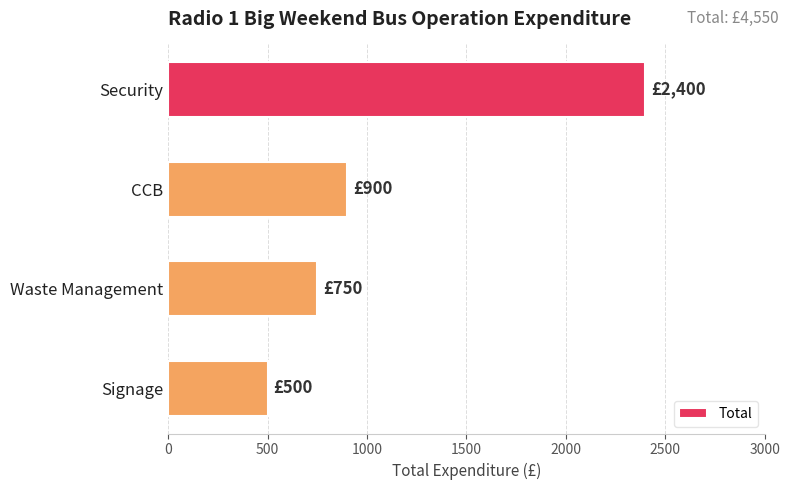

Are the bars horizontal?

Yes